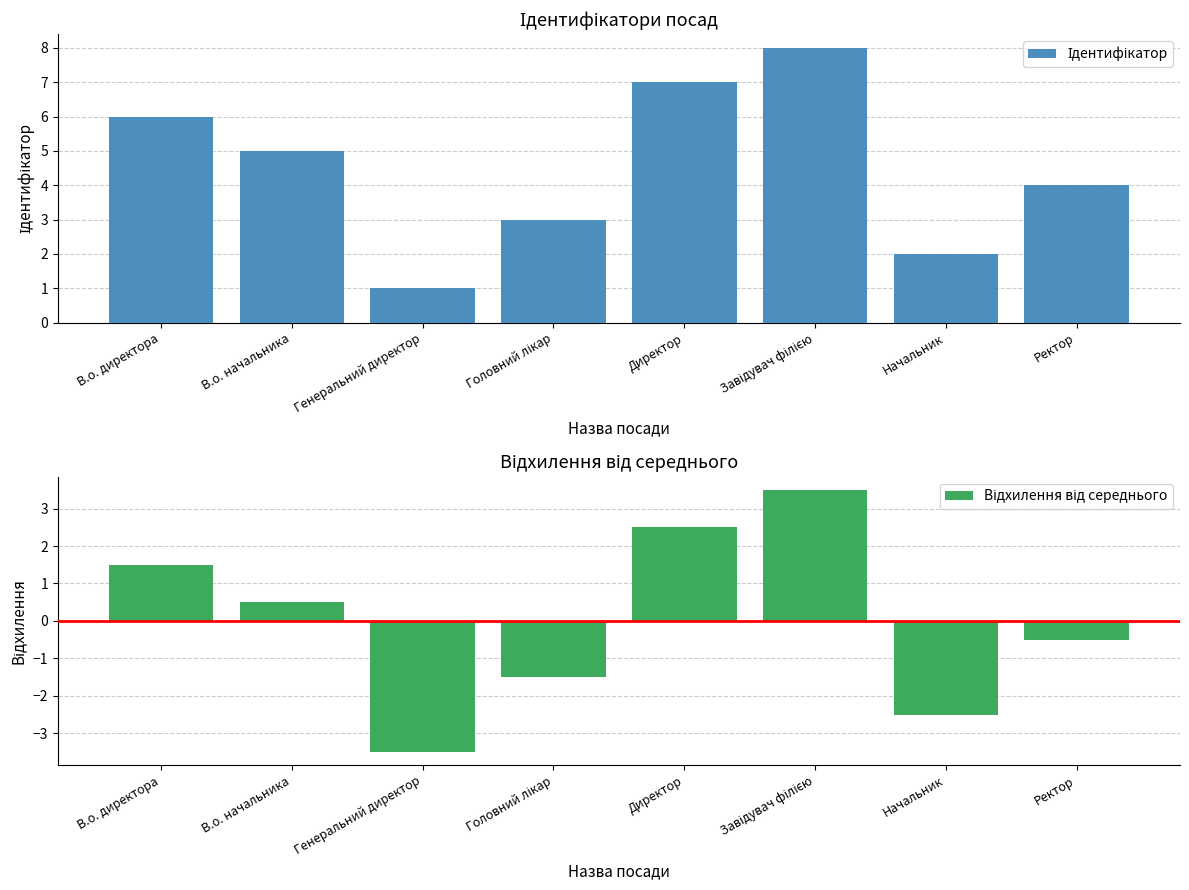

What is the difference between the Ідентифікатор values at В.о. начальника and Генеральний директор?

4.0